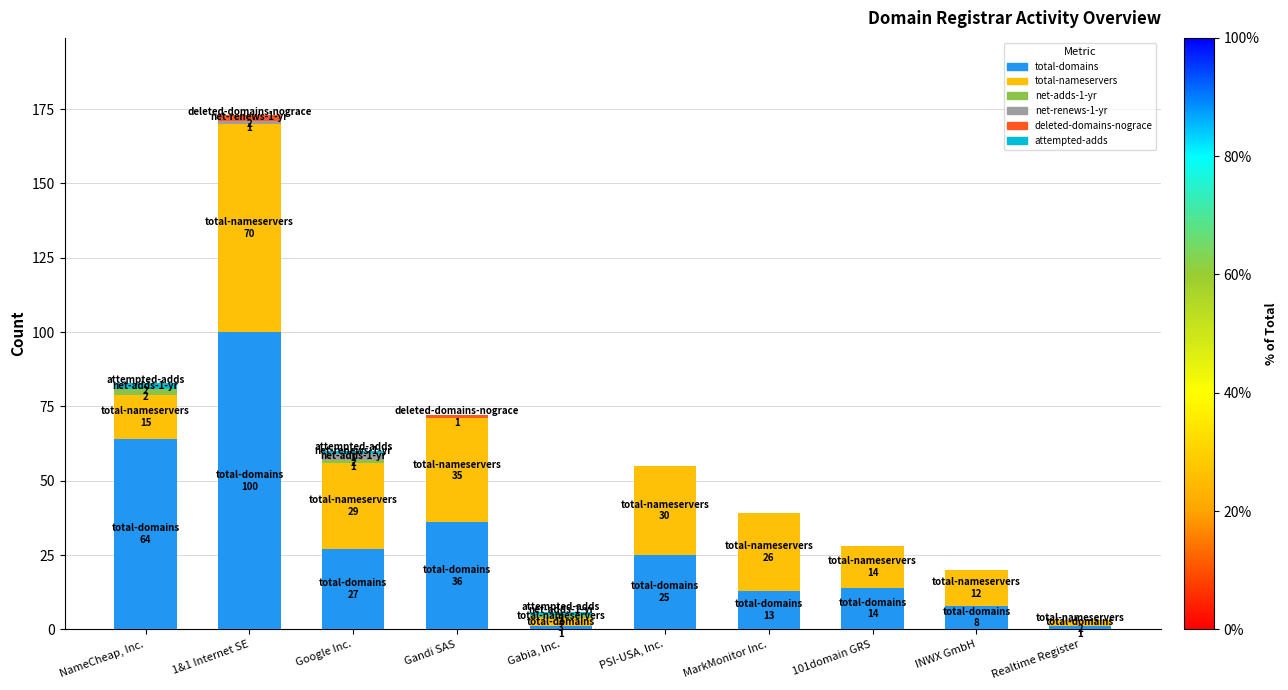

The total-domains series shows 13 at MarkMonitor Inc.. True or false?

True